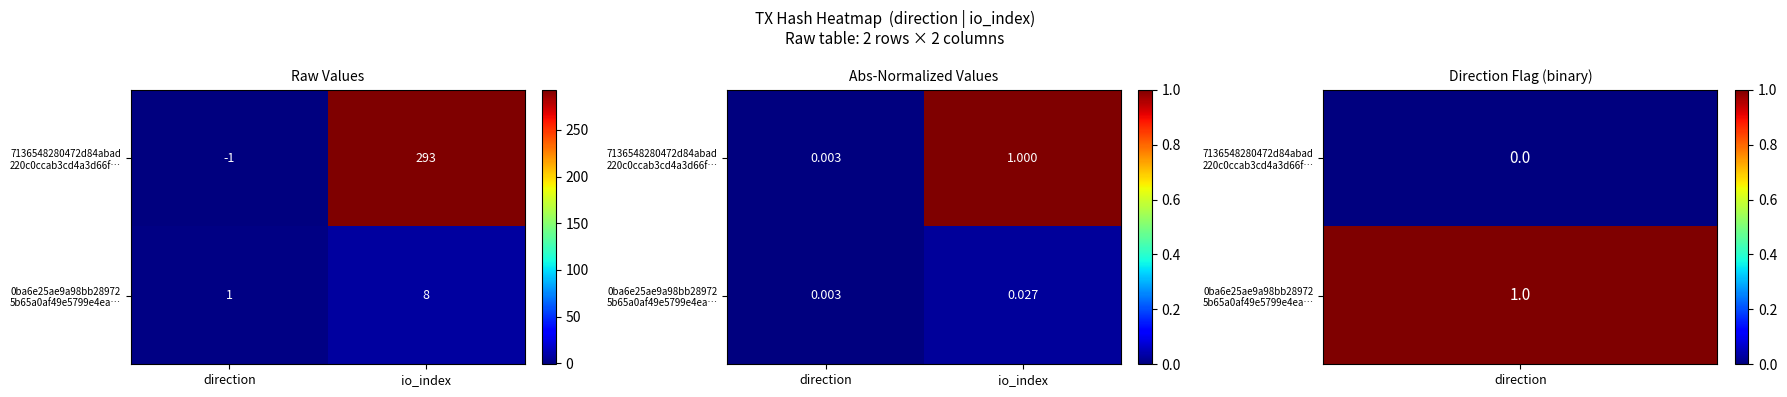

Rank the categories by 0ba6e25ae9a98bb28972 5b65a0af49e5799e4ea… value from highest to lowest.

io_index, direction